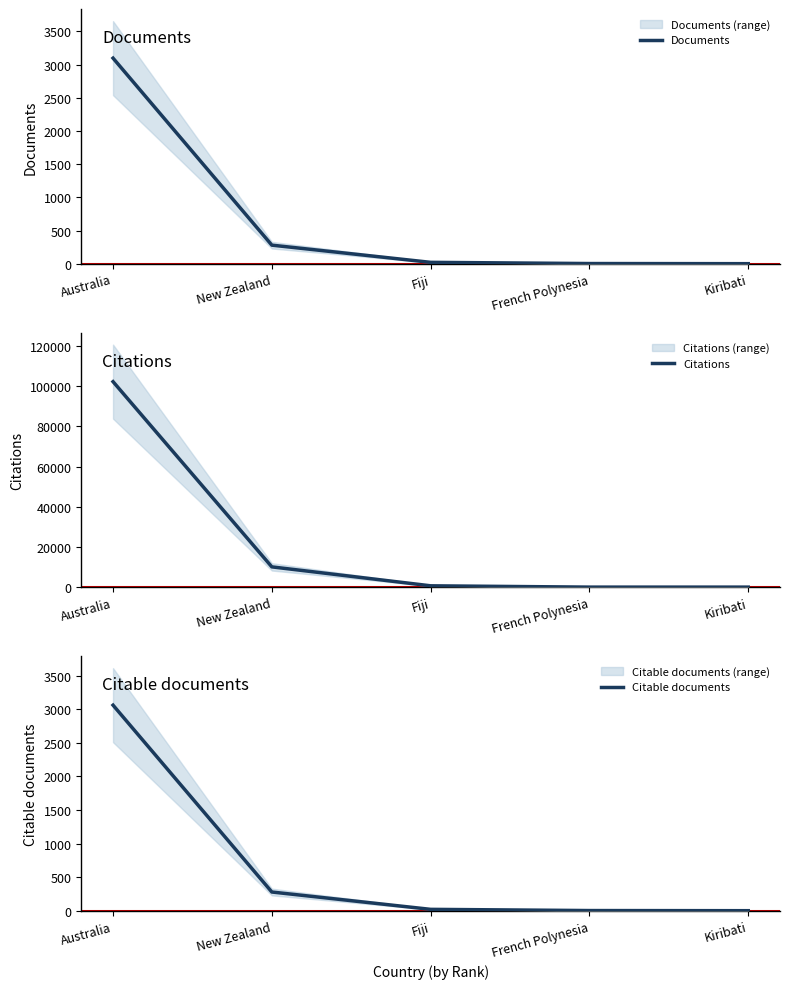

True or false: Documents and Citable documents cross at least once.

False